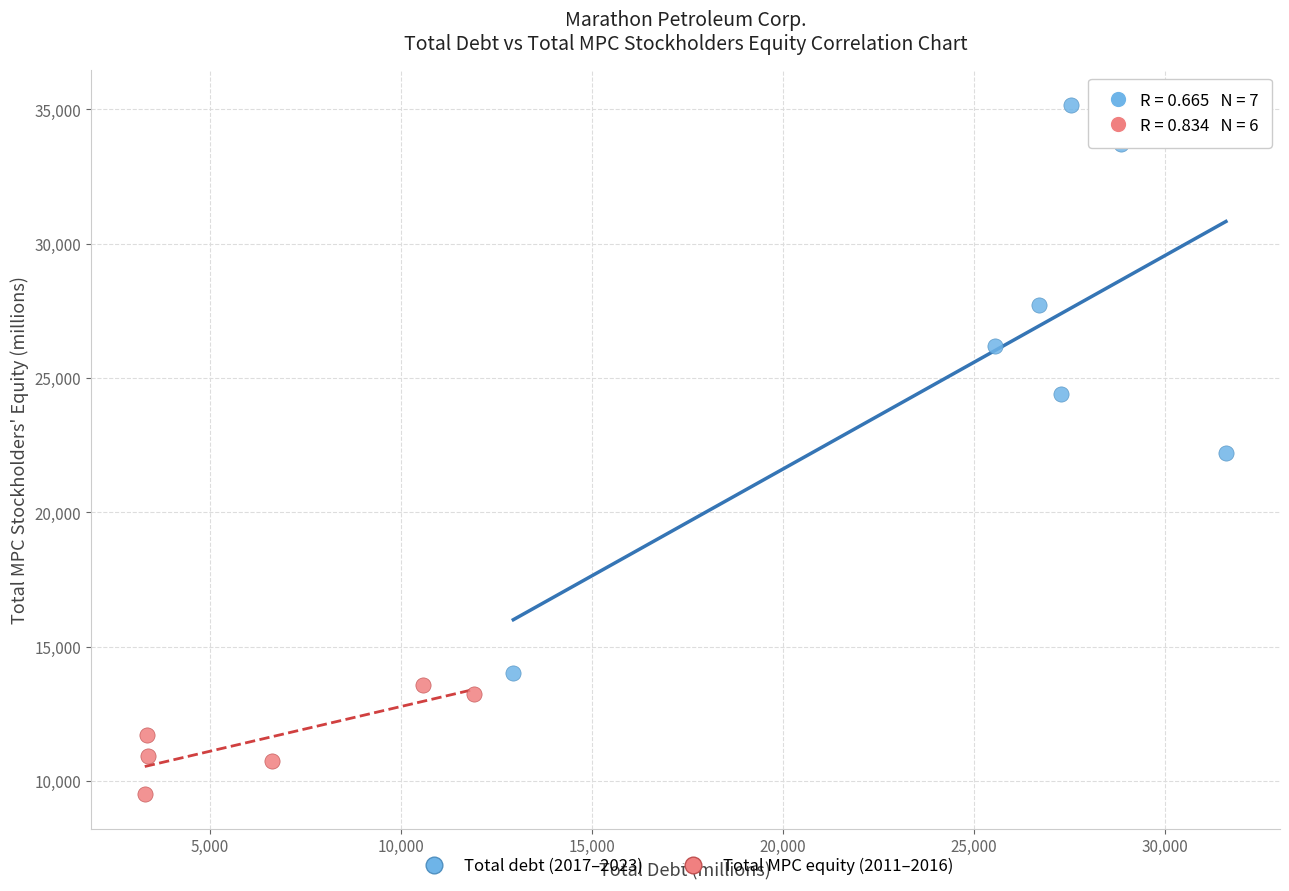

Which series contains the highest Y value?

Total debt (2017–2023)